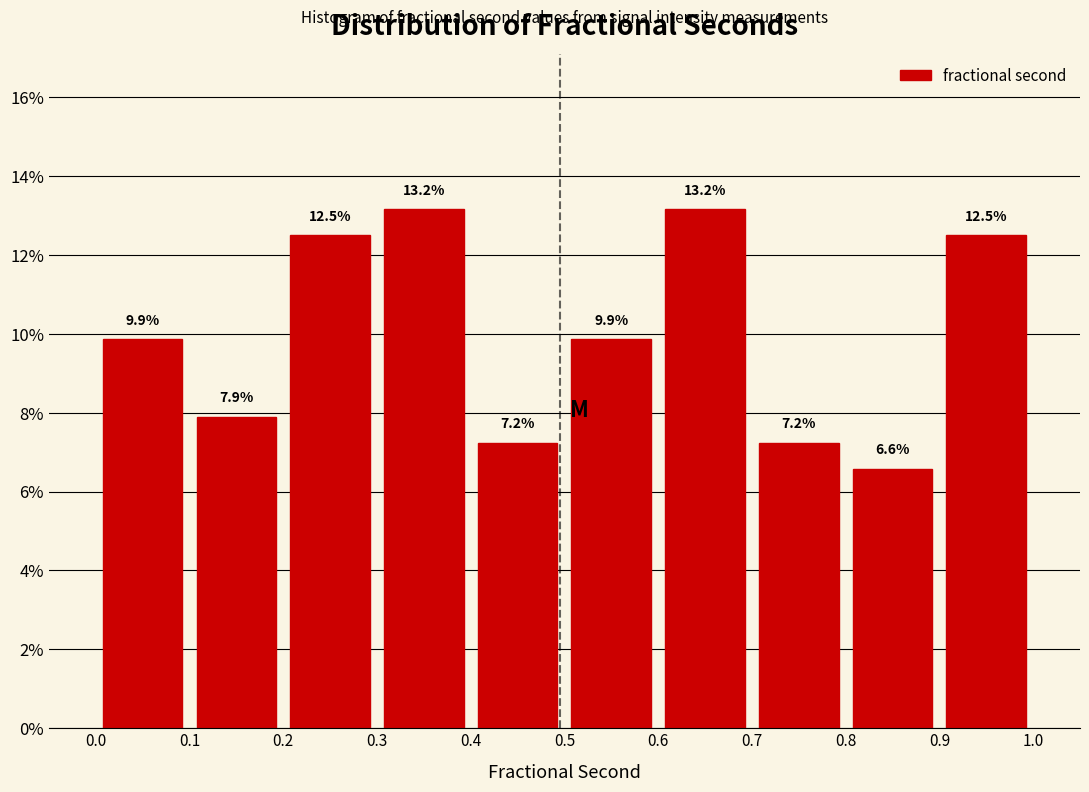

Reading left to right, list every bar in this chart as the range it spans on the x-axis followed by its height.

0.0 to 0.1: 9.9
0.1 to 0.2: 7.9
0.2 to 0.3: 12.5
0.3 to 0.4: 13.2
0.4 to 0.5: 7.2
0.5 to 0.6: 9.9
0.6 to 0.7: 13.2
0.7 to 0.8: 7.2
0.8 to 0.9: 6.6
0.9 to 1.0: 12.5